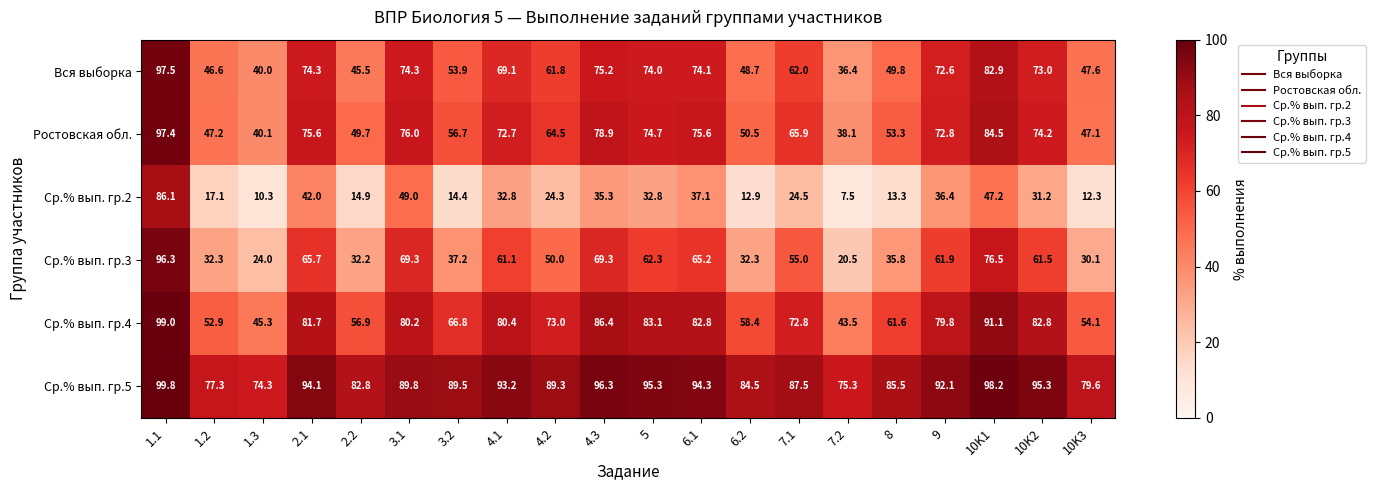

What is the spread (max minus min) of values at 1.1?

13.7